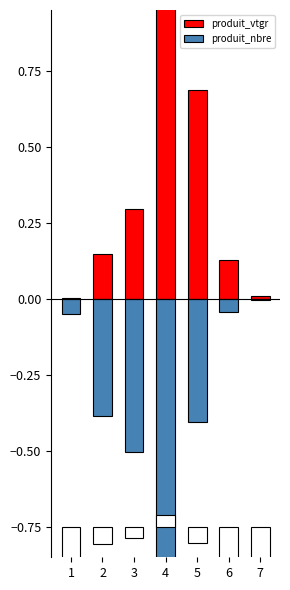

What is the total value across all series at 2?

-0.2